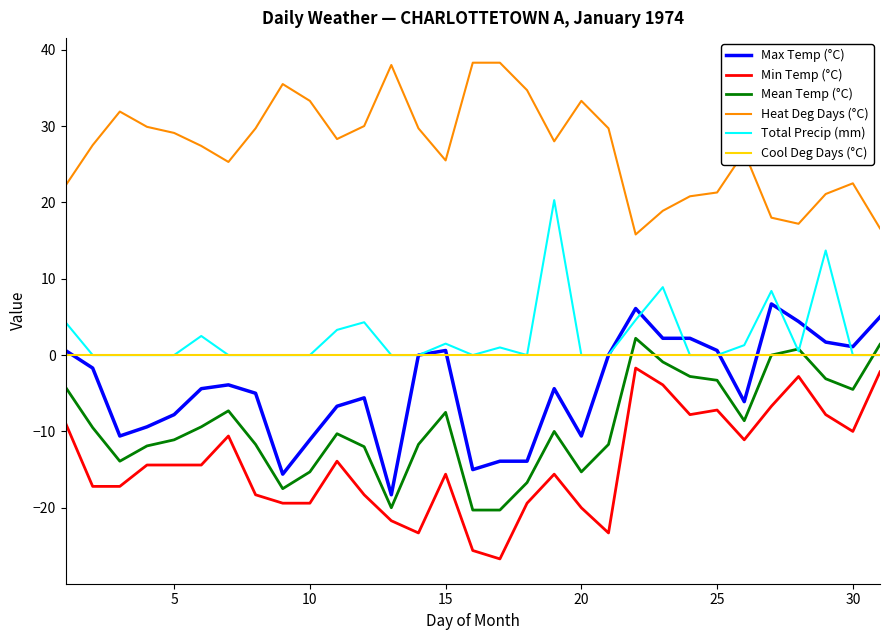

Which series has the largest total across all categories?

Heat Deg Days (°C)